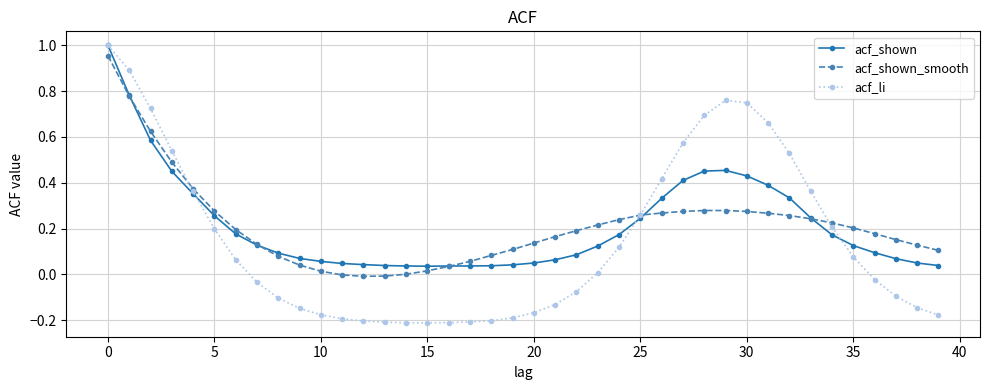

Is the value of acf_li at 10 greater than the value of acf_shown_smooth at 10?

No